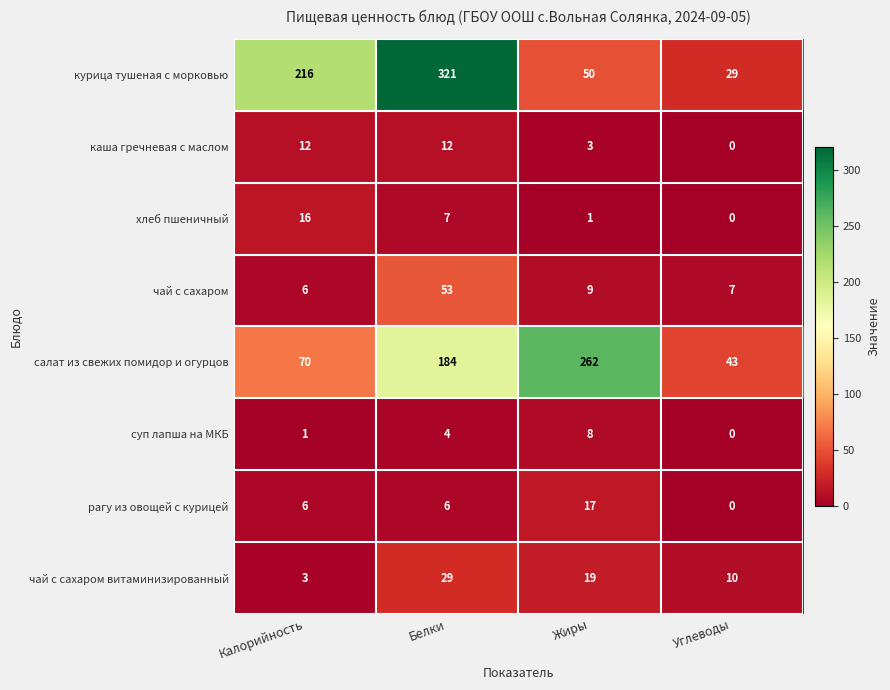

What is the difference between the highest and lowest values at Калорийность?

215